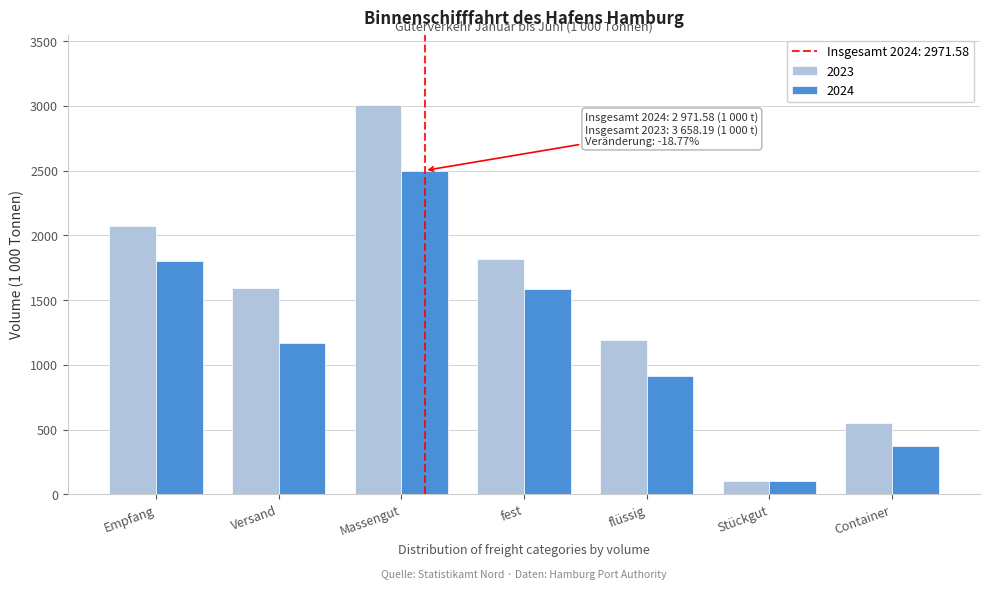

Reading right to left, what are all the values shown in this chart?

2023: Container=549.1	Stückgut=100.5	flüssig=1189.6	fest=1819.0	Massengut=3008.6	Versand=1590.3	Empfang=2067.9
2024: Container=371.3	Stückgut=104.1	flüssig=914.6	fest=1581.6	Massengut=2496.2	Versand=1170.0	Empfang=1801.6